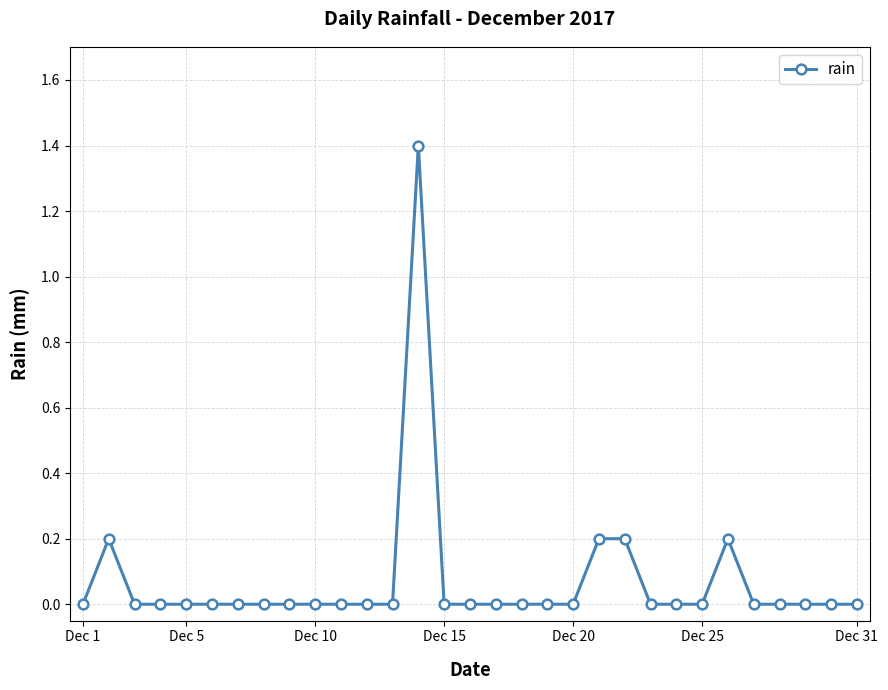

What is the difference between the maximum and minimum values?

1.4